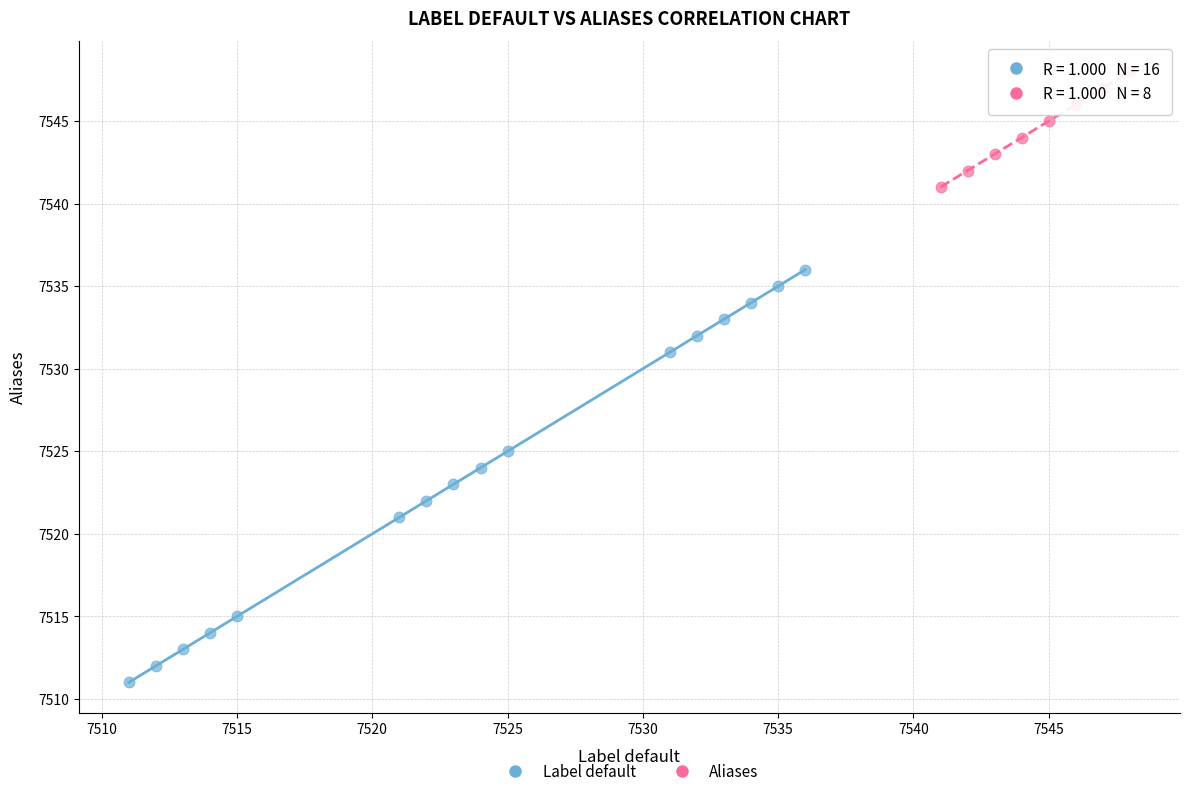

What are all the series names shown in the legend?

Label default, Aliases